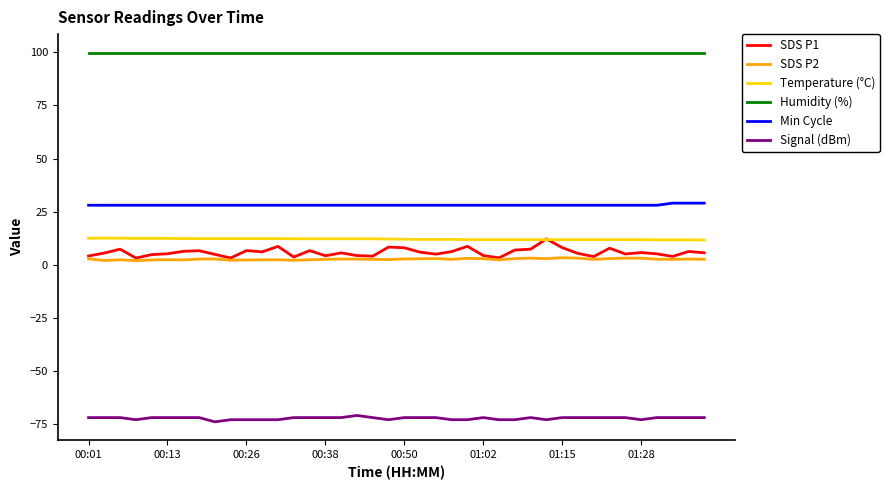

What is the minimum value shown in the chart?

-74.0